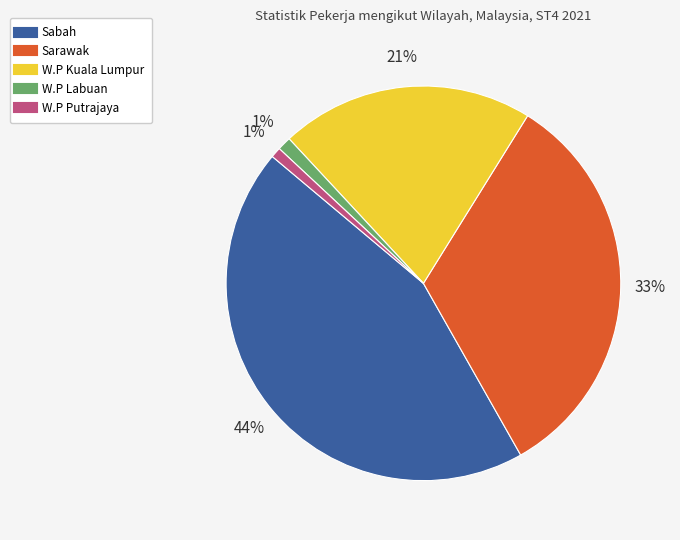

Approximately how many times larger is the value at Sabah compared to Sarawak?

1.3